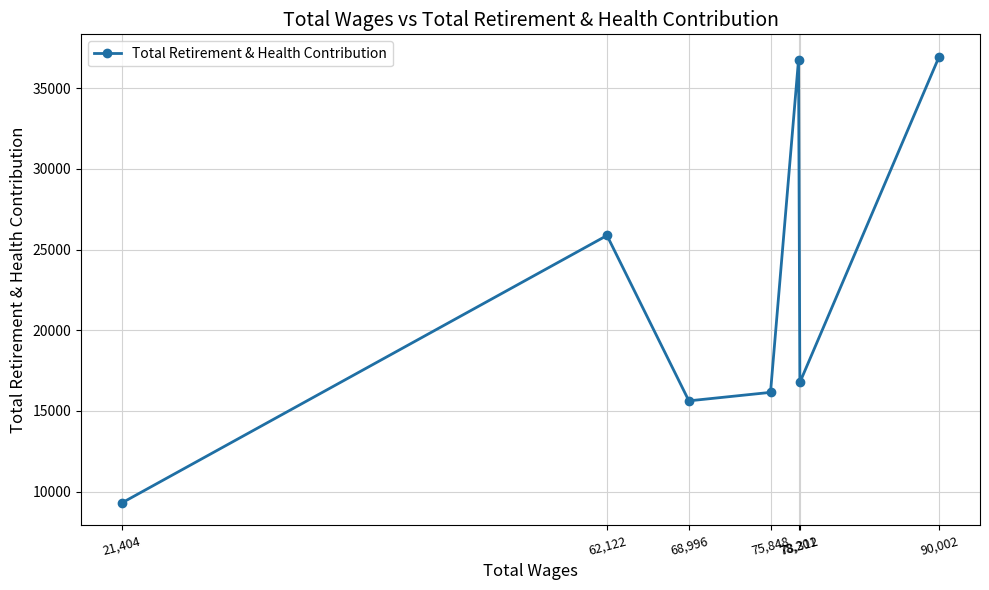

How many data points are less than 16769?

3